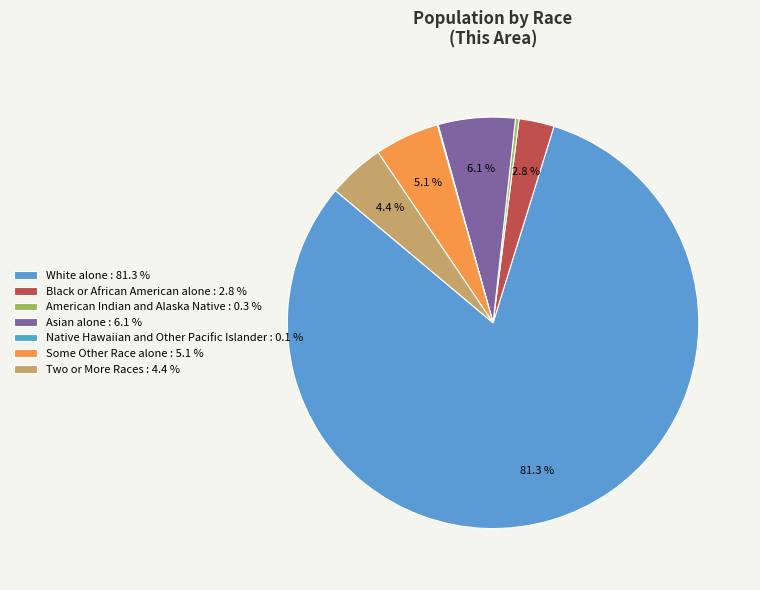

To the nearest percent, what is the combined percentage of Two or More Races and American Indian and Alaska Native?

5%